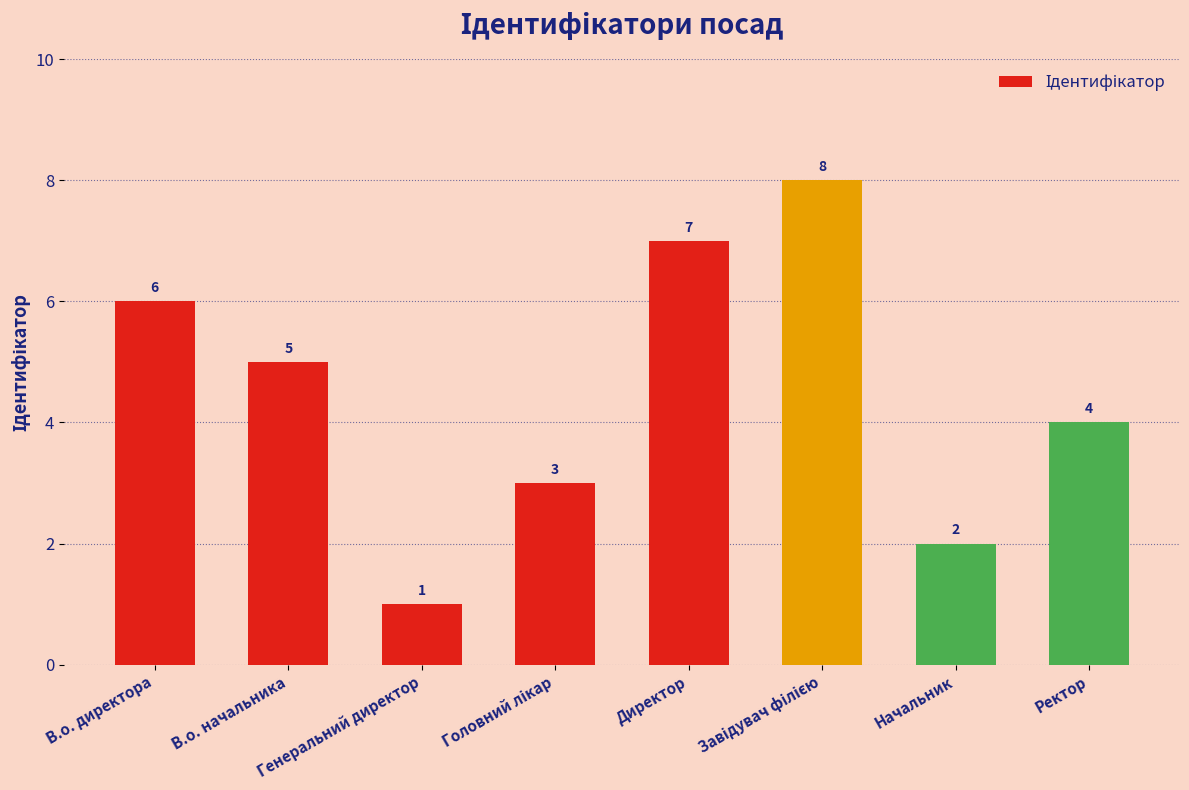

How many values are between 3 and 7?

5